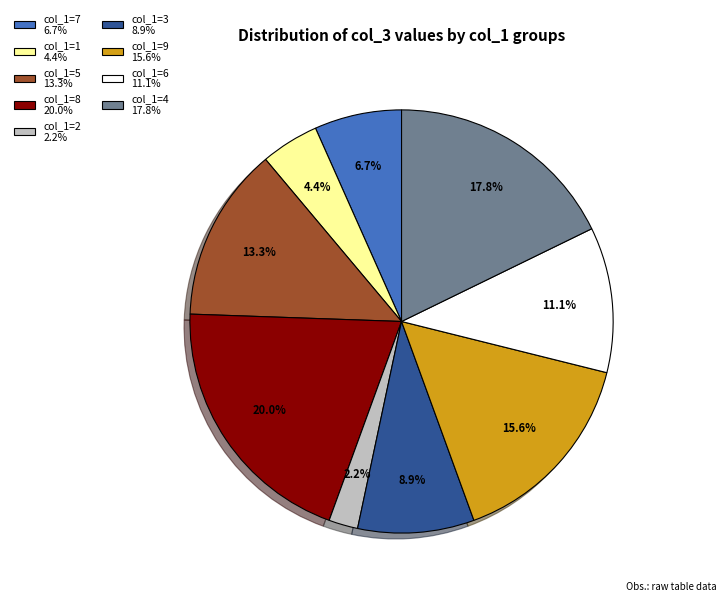

Rank the categories by value from lowest to highest.

col_1=2 2.2%, col_1=1 4.4%, col_1=7 6.7%, col_1=3 8.9%, col_1=6 11.1%, col_1=5 13.3%, col_1=9 15.6%, col_1=4 17.8%, col_1=8 20.0%